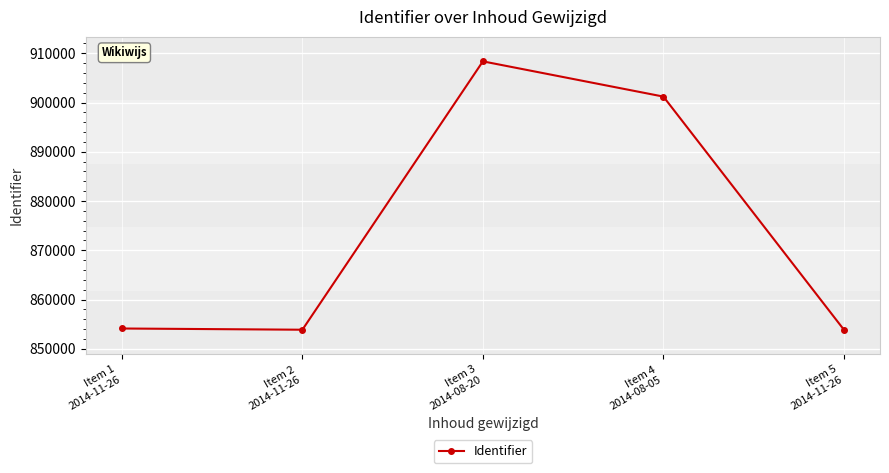

What is the difference between the second highest and minimum values?

47343